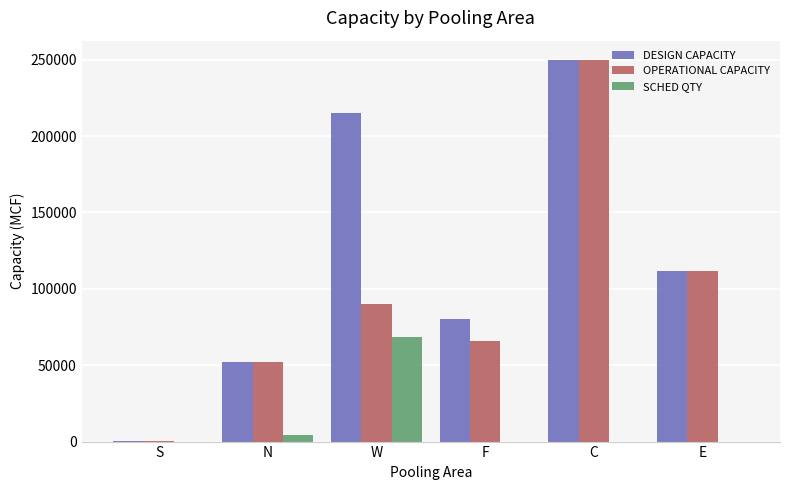

The value of DESIGN CAPACITY at C is 250000. True or false?

True